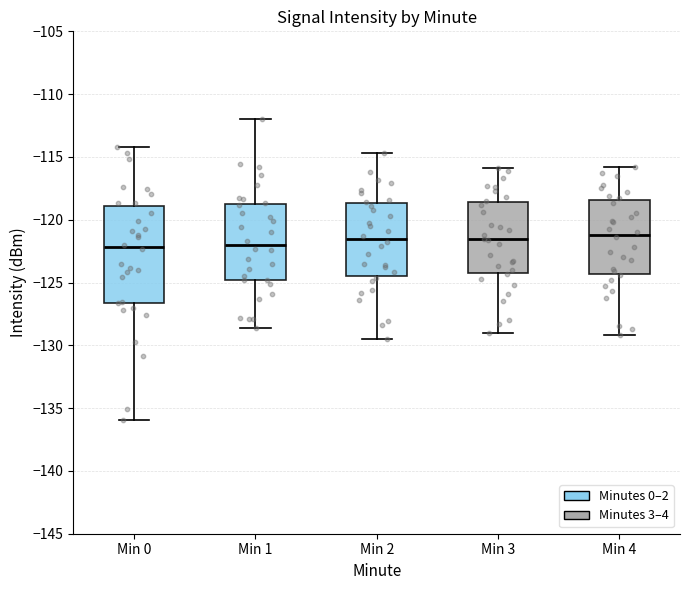

Reading left to right, read every box against the y-axis: the position of its median line, the range the box covers, and the ends of its whiskers. The values are not printed on the chart, so give them approximately, as read against the axis.

Min 0: median -122.0, box -126.5 to -119.0, whiskers -136.0 to -114.0
Min 1: median -122.0, box -125.0 to -118.5, whiskers -128.5 to -112.0
Min 2: median -121.5, box -124.5 to -118.5, whiskers -129.5 to -114.5
Min 3: median -121.5, box -124.0 to -118.5, whiskers -129.0 to -116.0
Min 4: median -121.0, box -124.5 to -118.5, whiskers -129.0 to -116.0